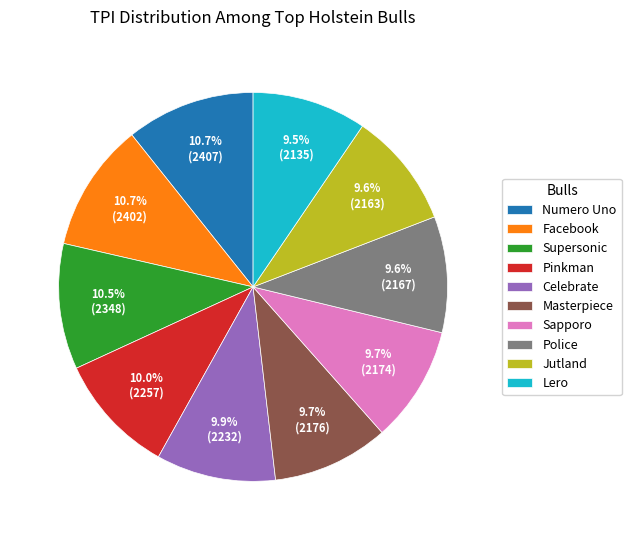

How many slices are in this pie chart?

10